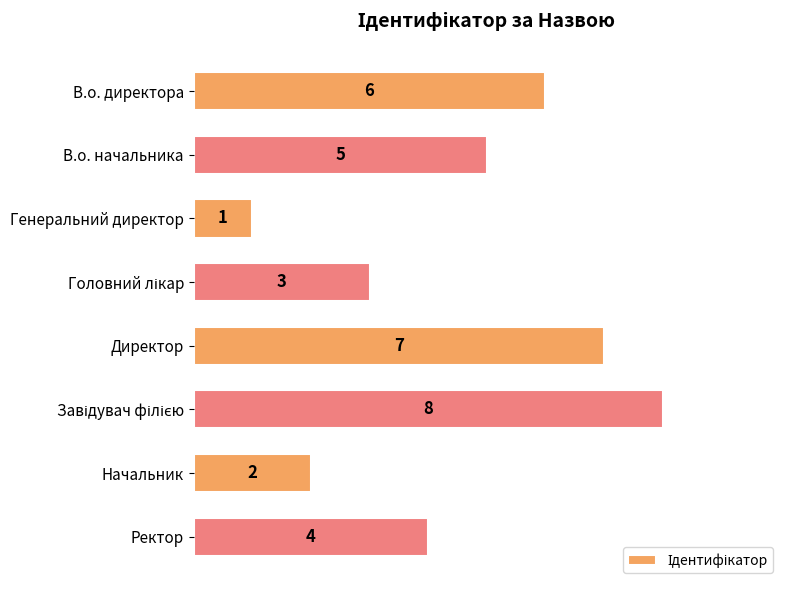

The value at Ректор is 3. True or false?

False